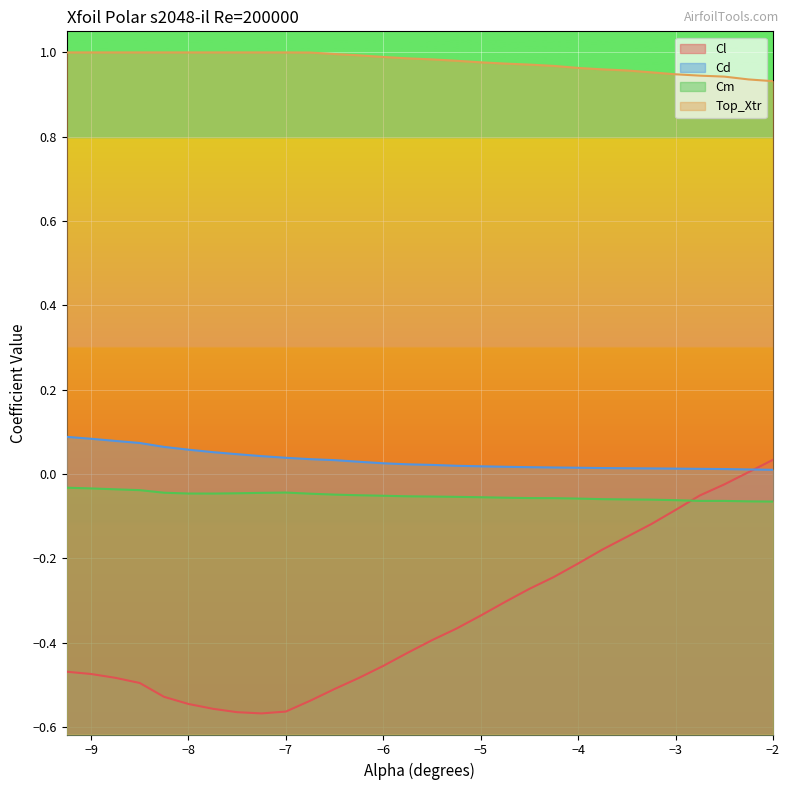

Which series has the widest spread of values?

Cl